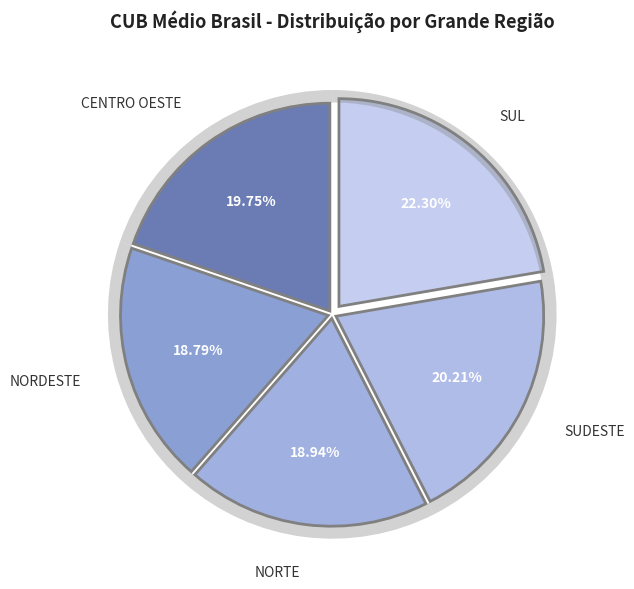

What percentage is the SUDESTE slice, to the nearest percent?

20%